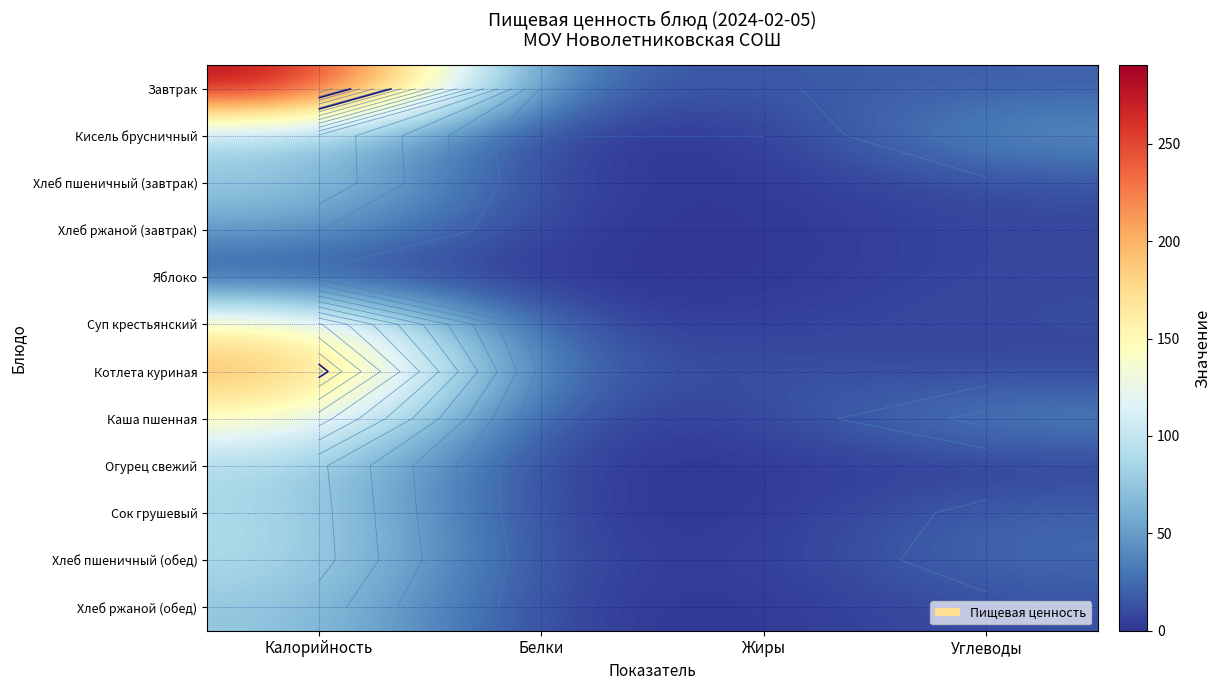

List the labels in order of Сок грушевый value, largest first.

Калорийность, Углеводы, Белки, Жиры